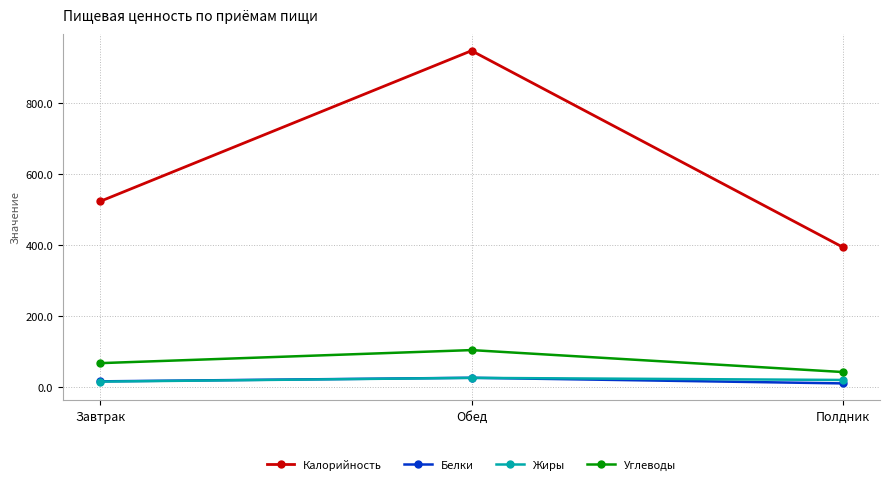

At which label is Калорийность closest to 669?

Завтрак